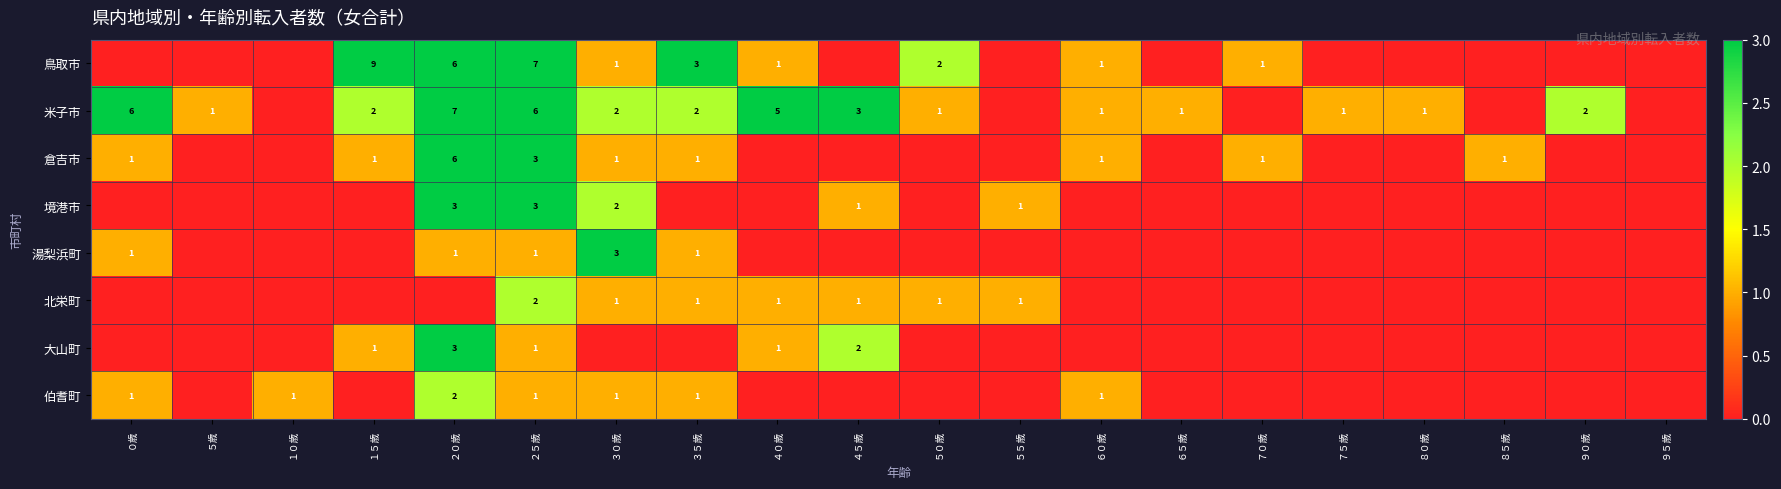

True or false: 北栄町 has a value of 3 at ２５歳.

False